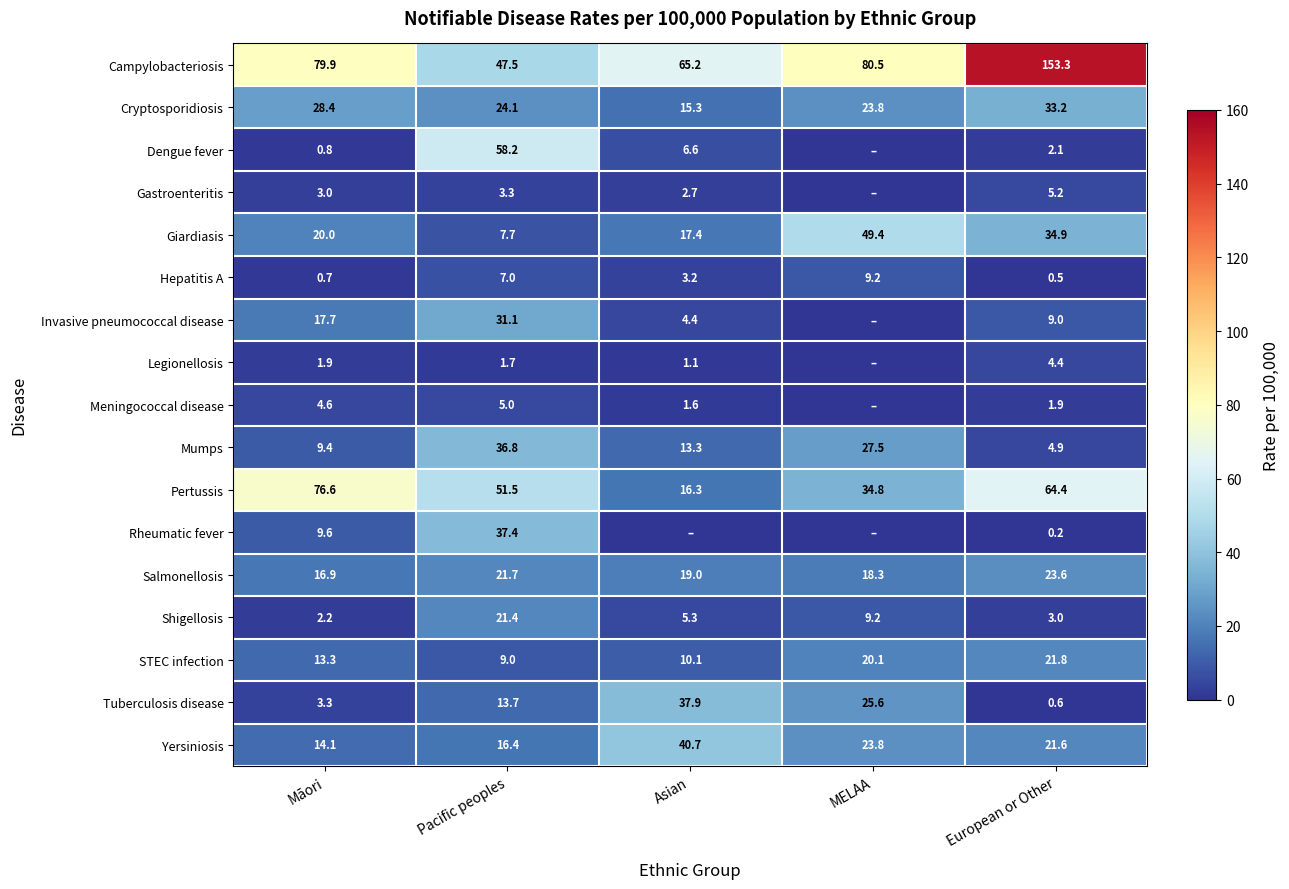

Where is Tuberculosis disease nearest to the value 19?

Pacific peoples